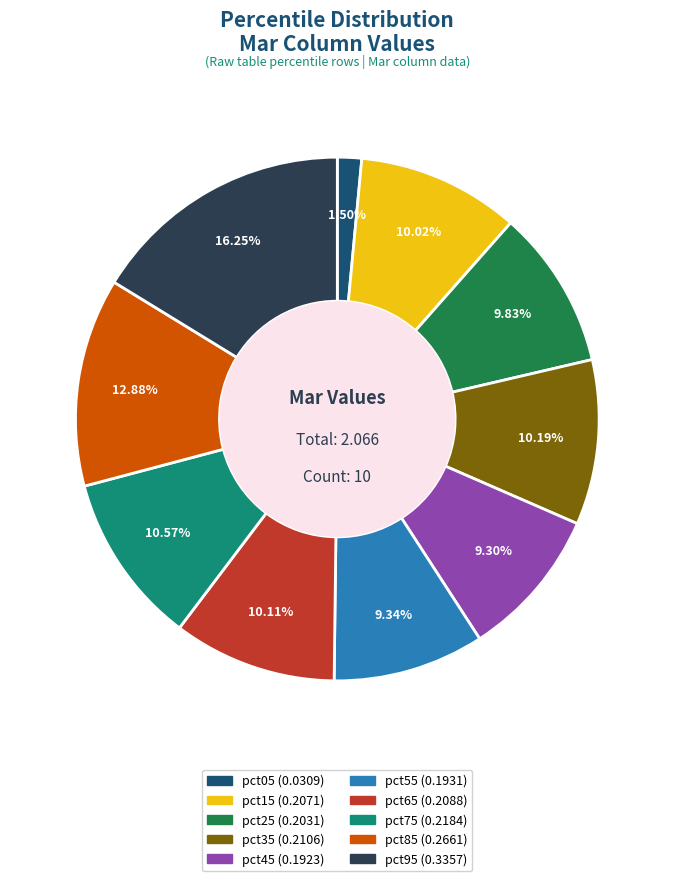

Does any single category account for the majority?

No